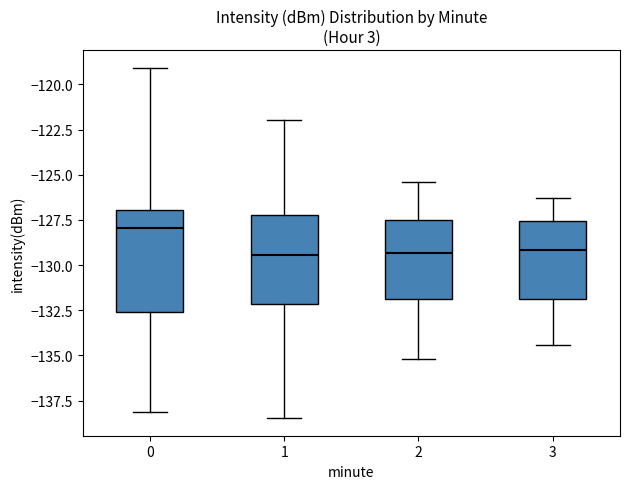

Reading left to right, read every box against the y-axis: the position of its median line, the range the box covers, and the ends of its whiskers. The values are not printed on the chart, so give them approximately, as read against the axis.

0: median -128.0, box -132.5 to -127.0, whiskers -138.0 to -119.0
1: median -129.5, box -132.0 to -127.0, whiskers -138.5 to -122.0
2: median -129.5, box -132.0 to -127.5, whiskers -135.0 to -125.5
3: median -129.0, box -132.0 to -127.5, whiskers -134.5 to -126.5